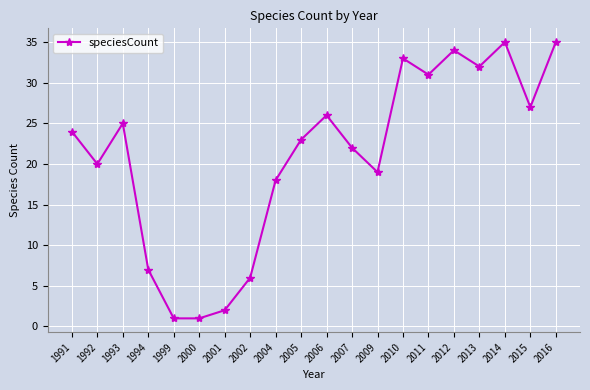

Is it true that the value at 1992 is 35?

False